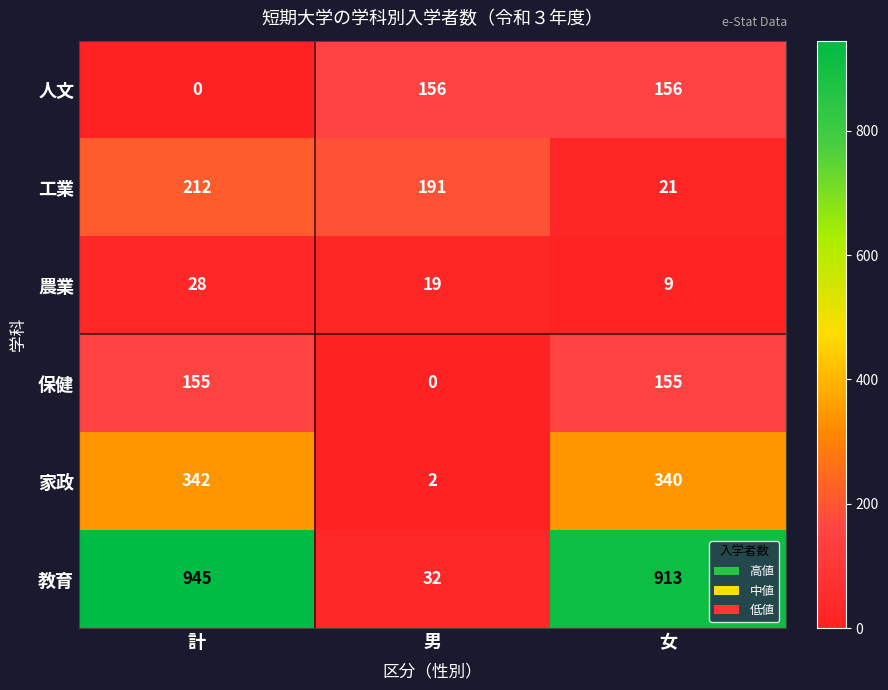

Reading left to right, list all the values displayed in this chart.

人文: 計=0	男=156	女=156
工業: 計=212	男=191	女=21
農業: 計=28	男=19	女=9
保健: 計=155	男=0	女=155
家政: 計=342	男=2	女=340
教育: 計=945	男=32	女=913